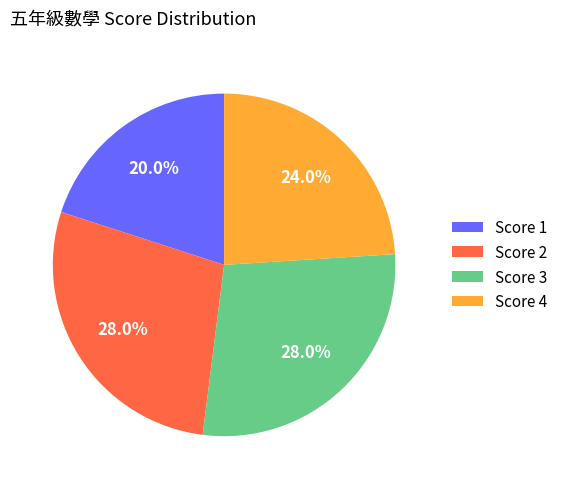

To the nearest percent, what is the difference between the largest and smallest slice percentages?

8%